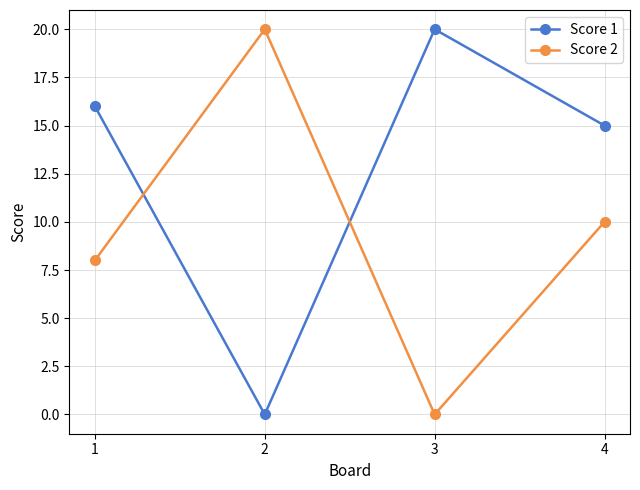

Reading right to left, what are all the values shown in this chart?

Score 1: 15	20	0	16
Score 2: 10	0	20	8